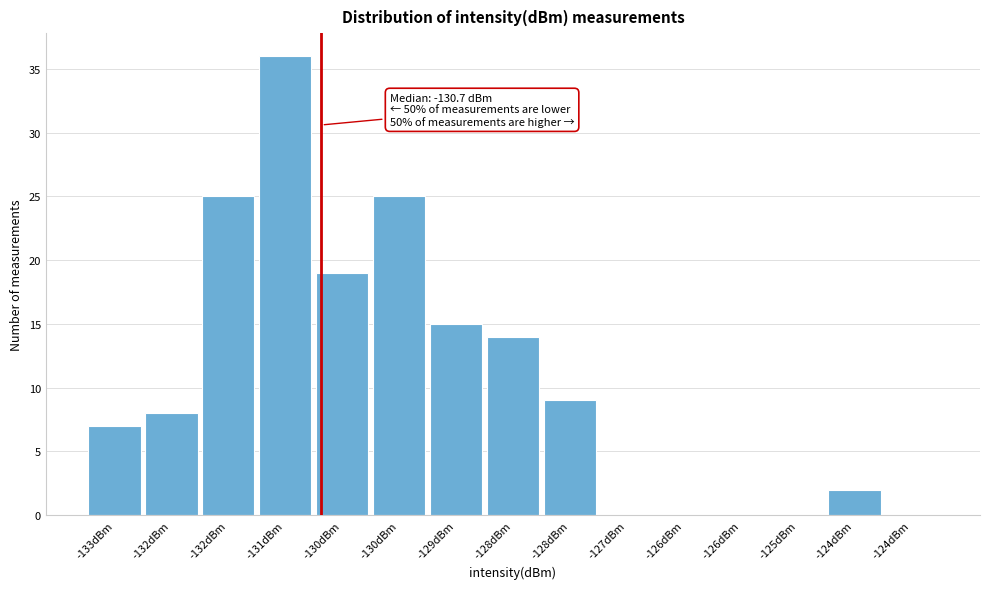

How many series are shown in this chart?

1